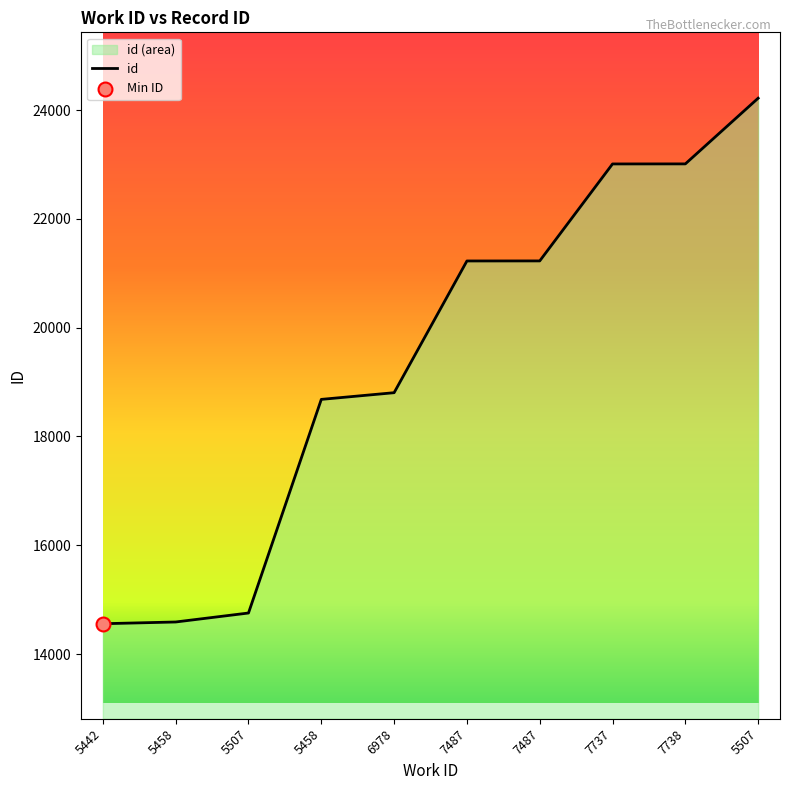

What is the change in value from 5507 to 5507?

+9466